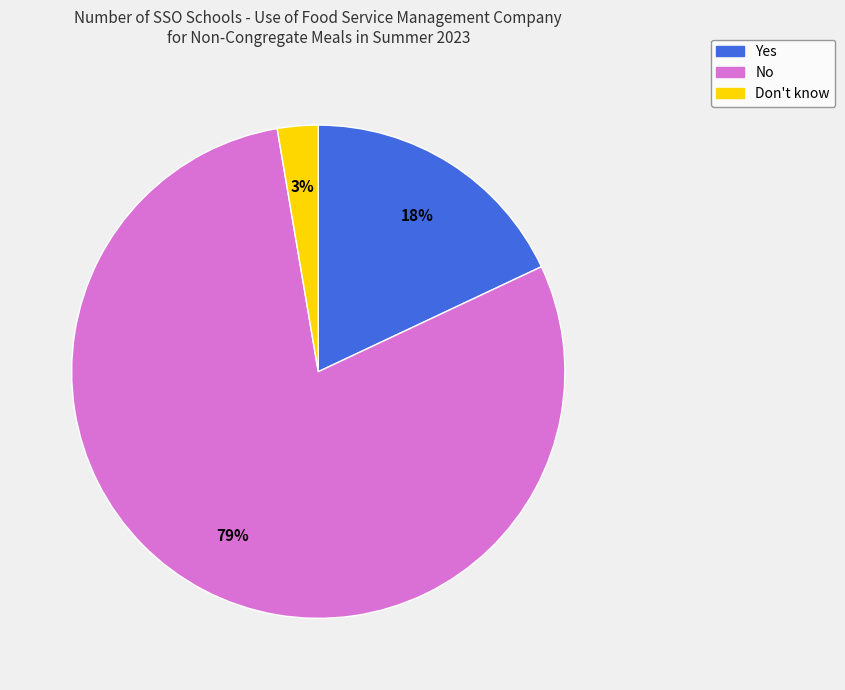

To the nearest percent, what percentage of the pie is No?

79%